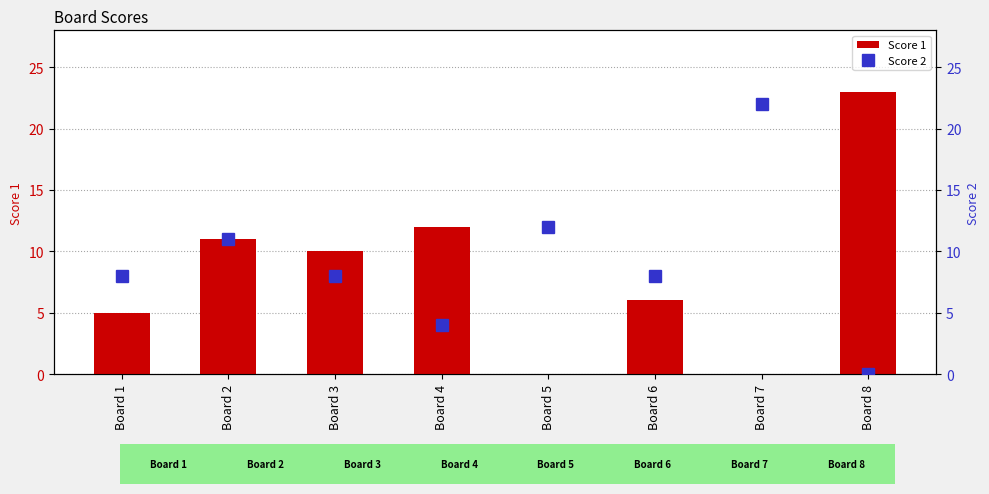

How many data points in Score 1 are less than 10?

4